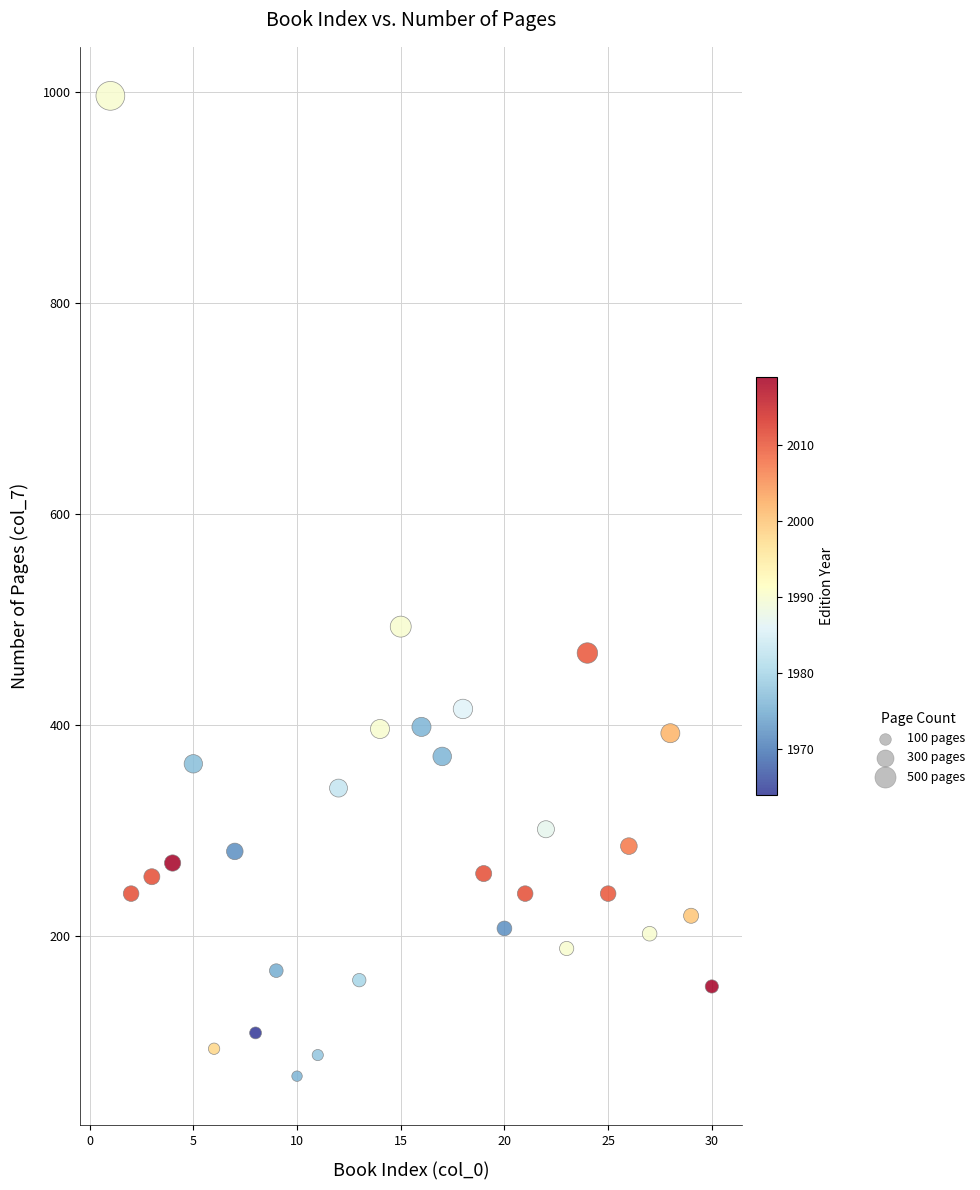

What Y value in the scatter plot is closest to 531?

493